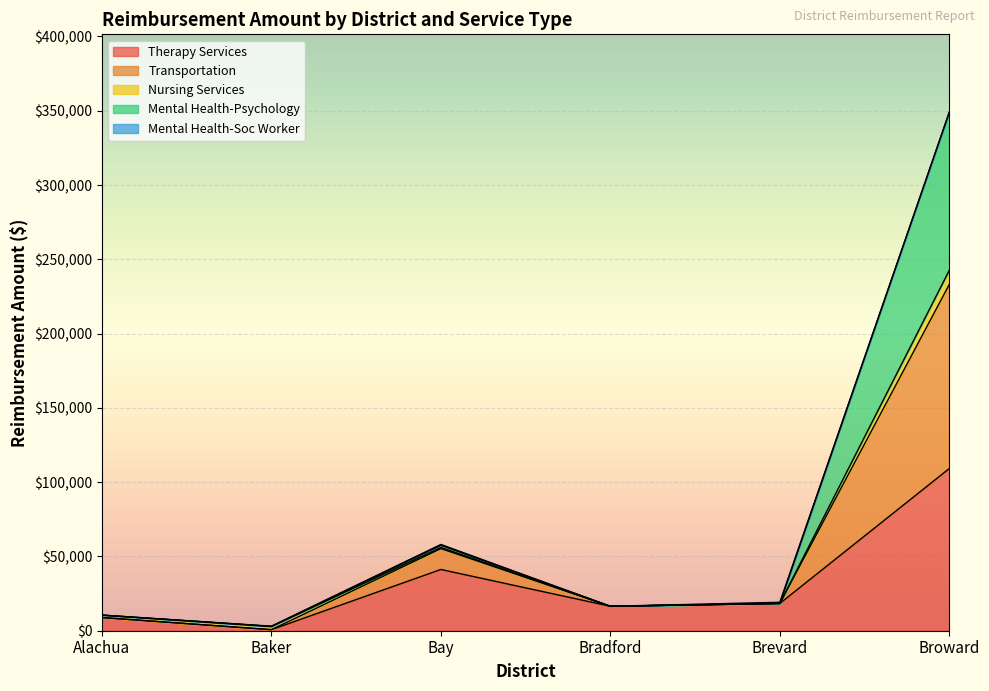

How many data points does each series have?

6